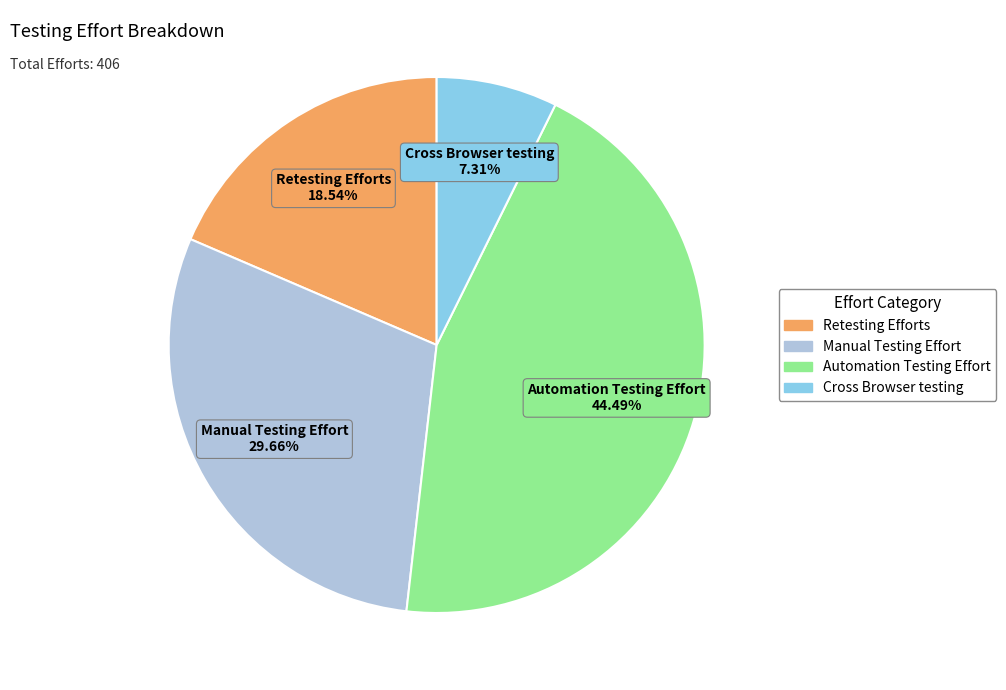

To the nearest percent, what is the difference between the largest and smallest slice percentages?

37%